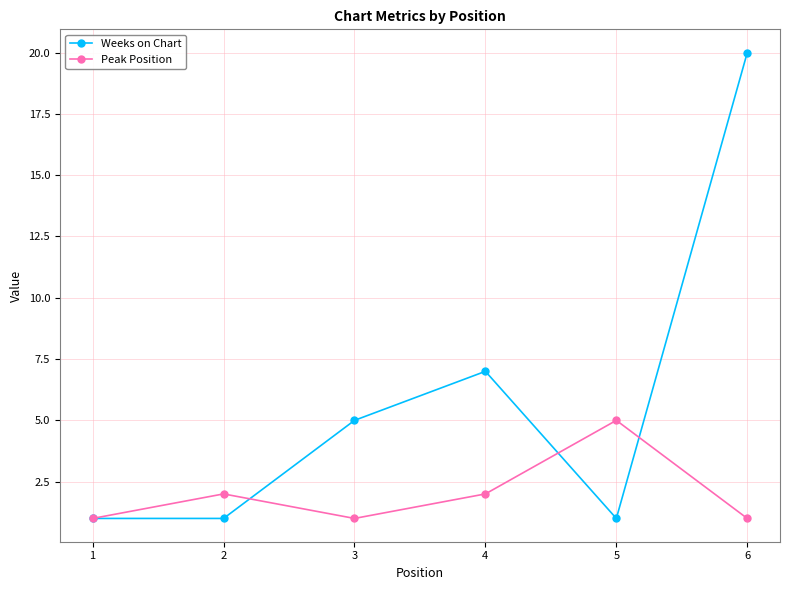

How many Weeks on Chart values are between 1 and 7?

5